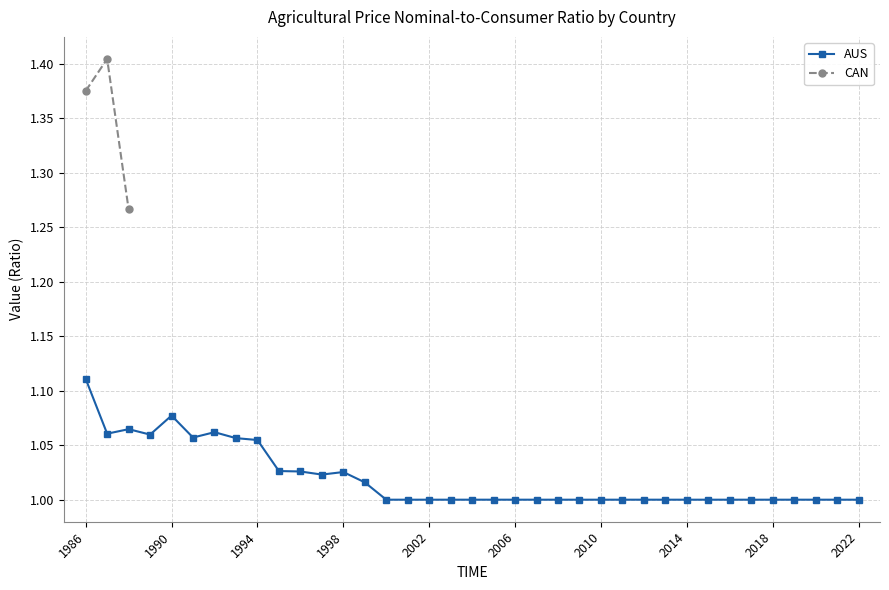

What is the difference between the maximum and minimum values?

0.1